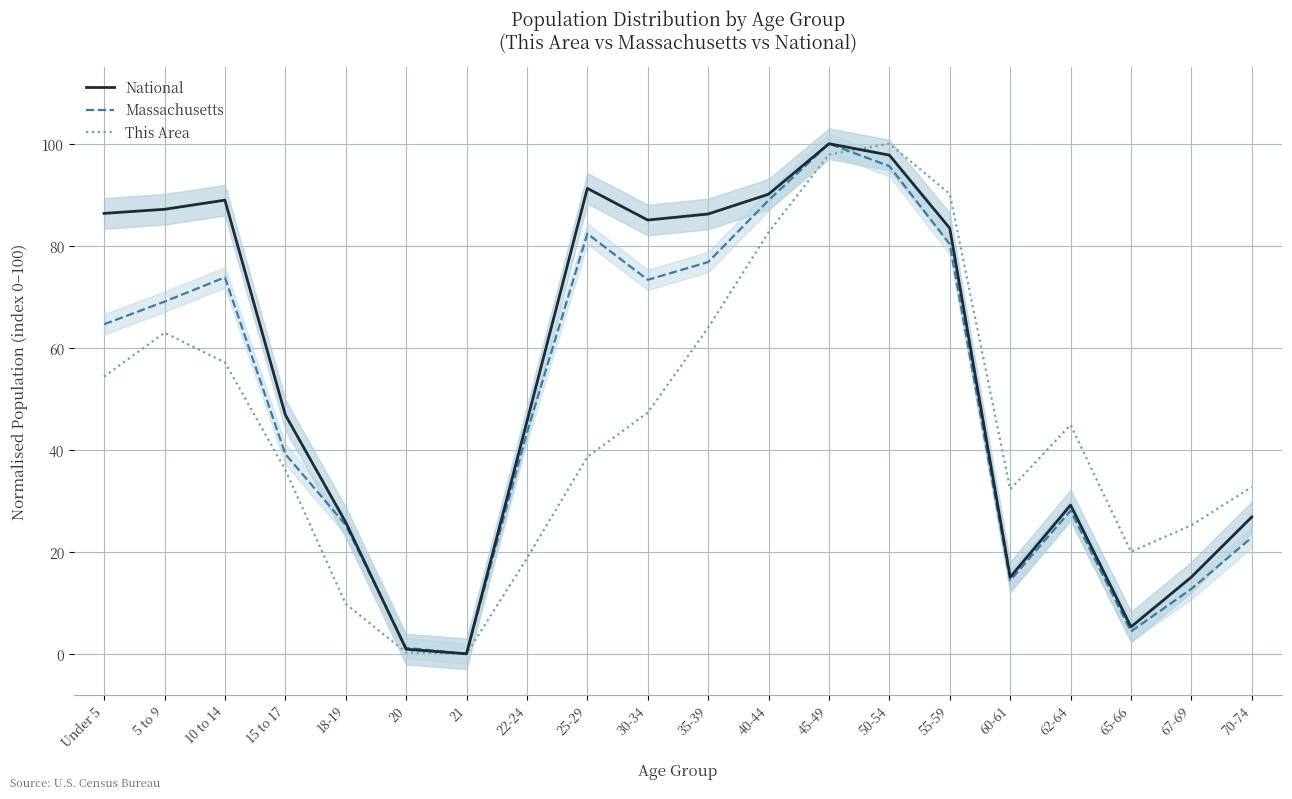

What is the total value across all series at 67-69?

53.0